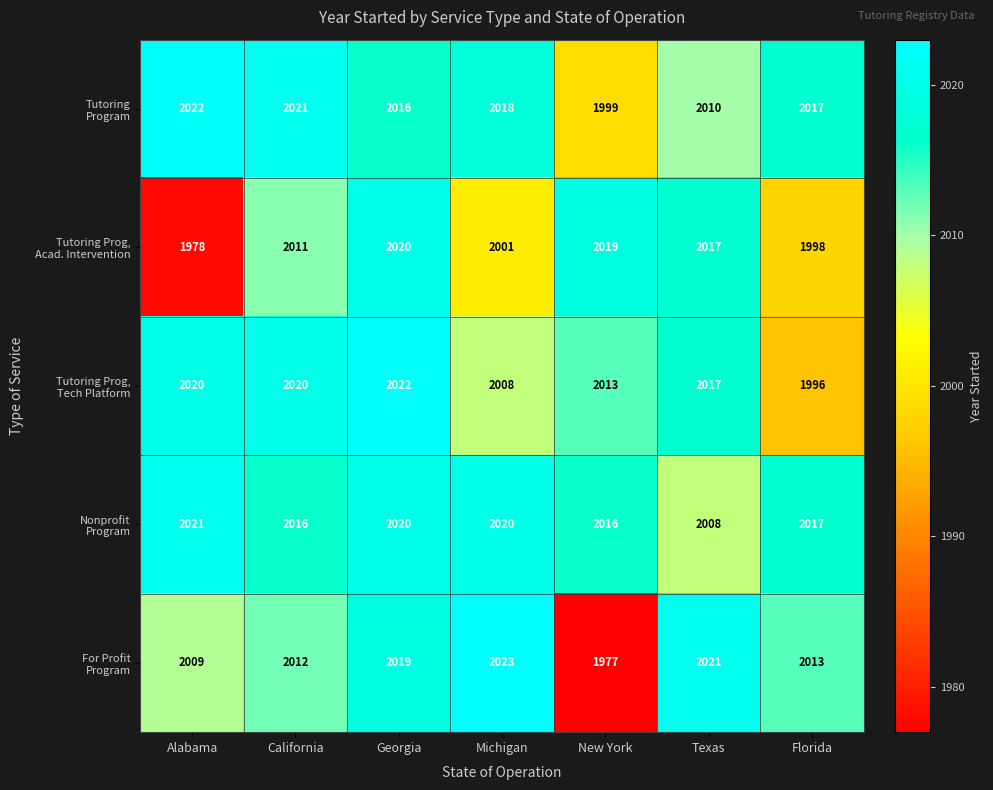

What is the total value across all series at Alabama?

10050